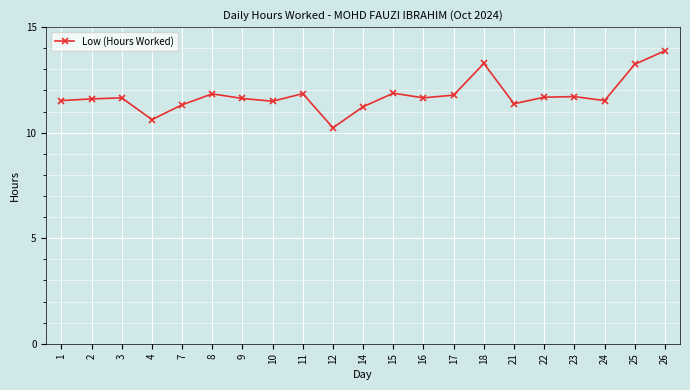

Where does the data first go above 11?

1